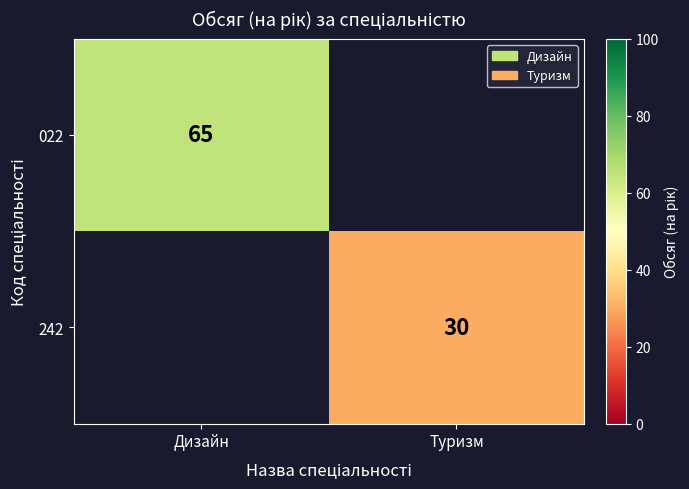

Is it true that 242 equals 42 at Туризм?

False